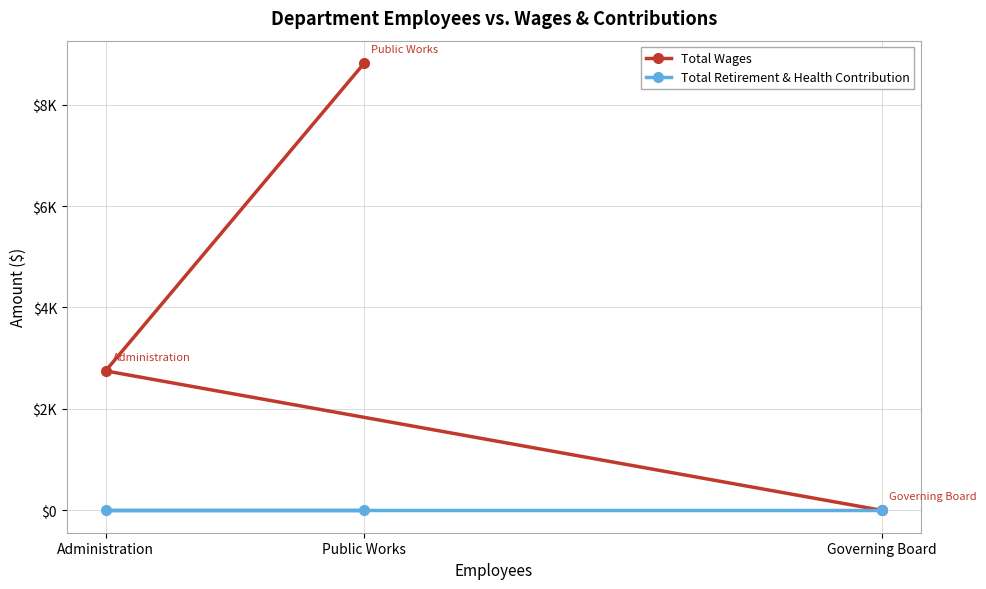

Which series changed the most between Public Works and Governing Board?

Total Wages